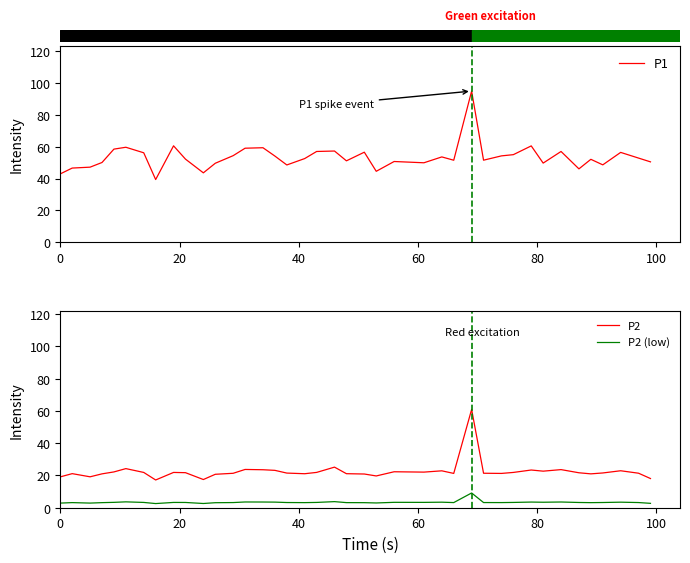

What is the approximate value of P2 (low) at 8?

3.3